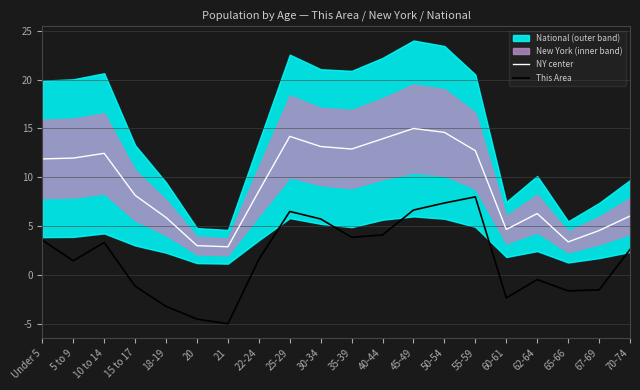

The NY center series shows 4.6 at 67-69. True or false?

True